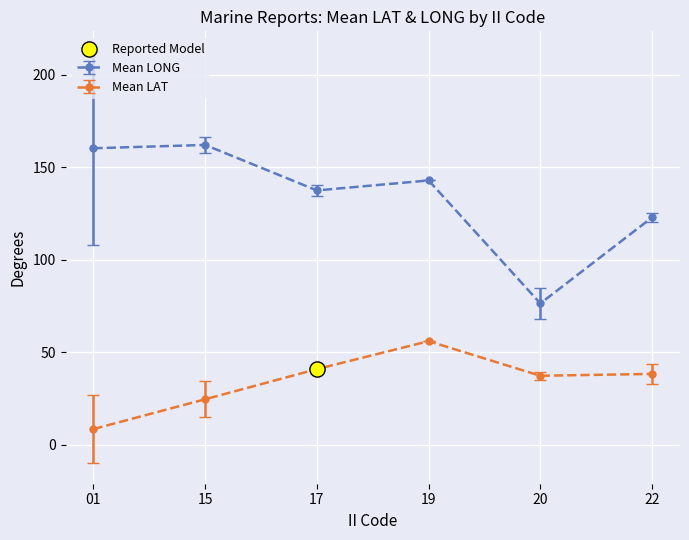

At which category is the sum across all series the highest?

19